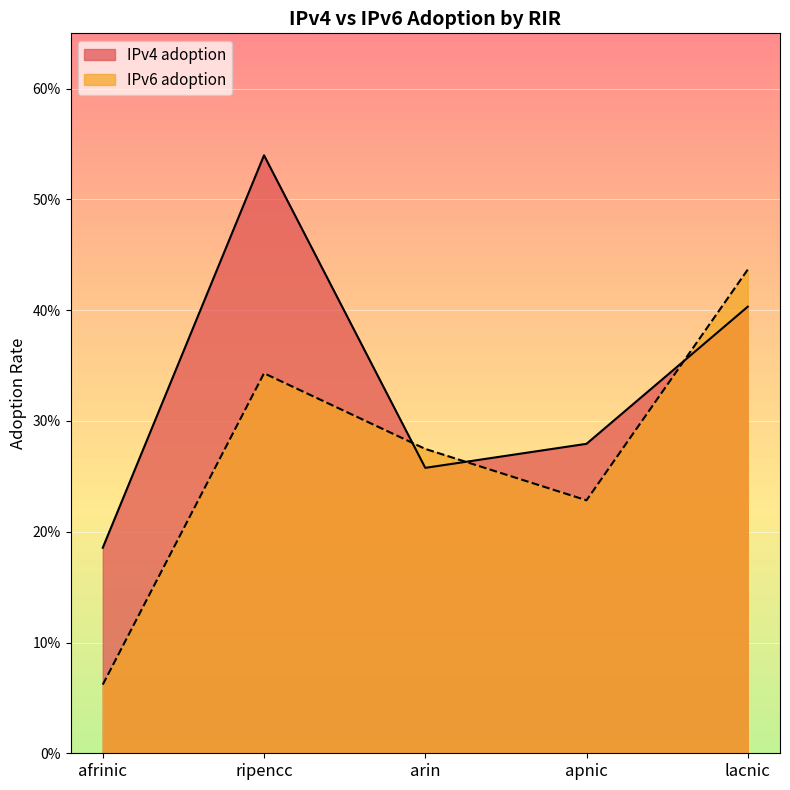

Read the IPv4 adoption value at arin.

0.3